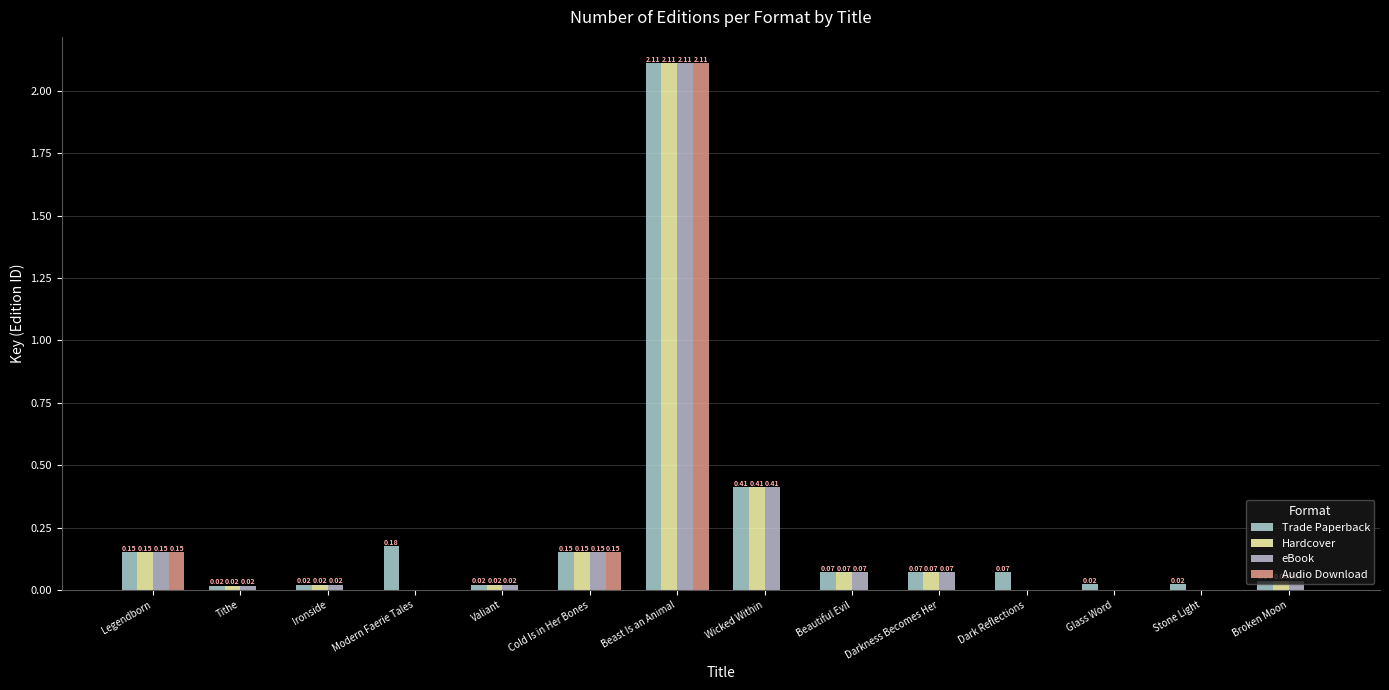

At which label does Trade Paperback reach its peak?

Beast Is an Animal